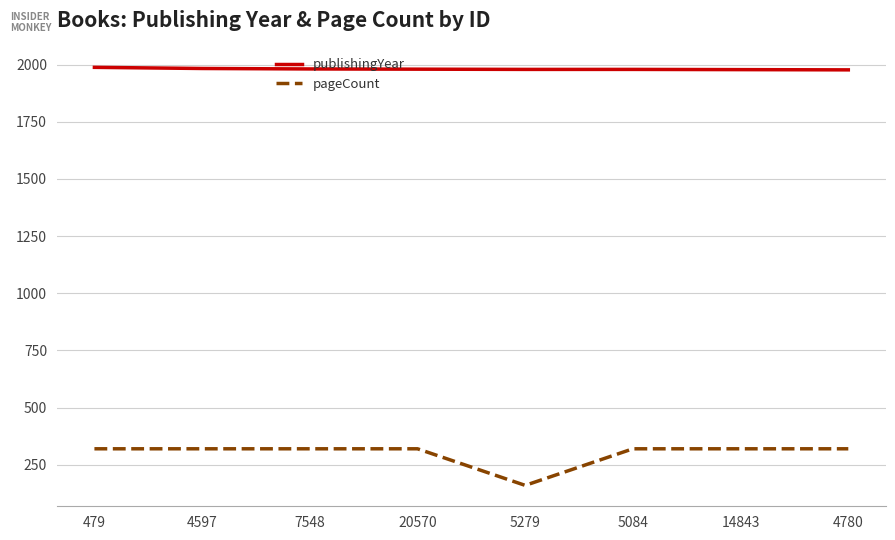

What is the difference between the second highest and minimum values in the pageCount series?

160